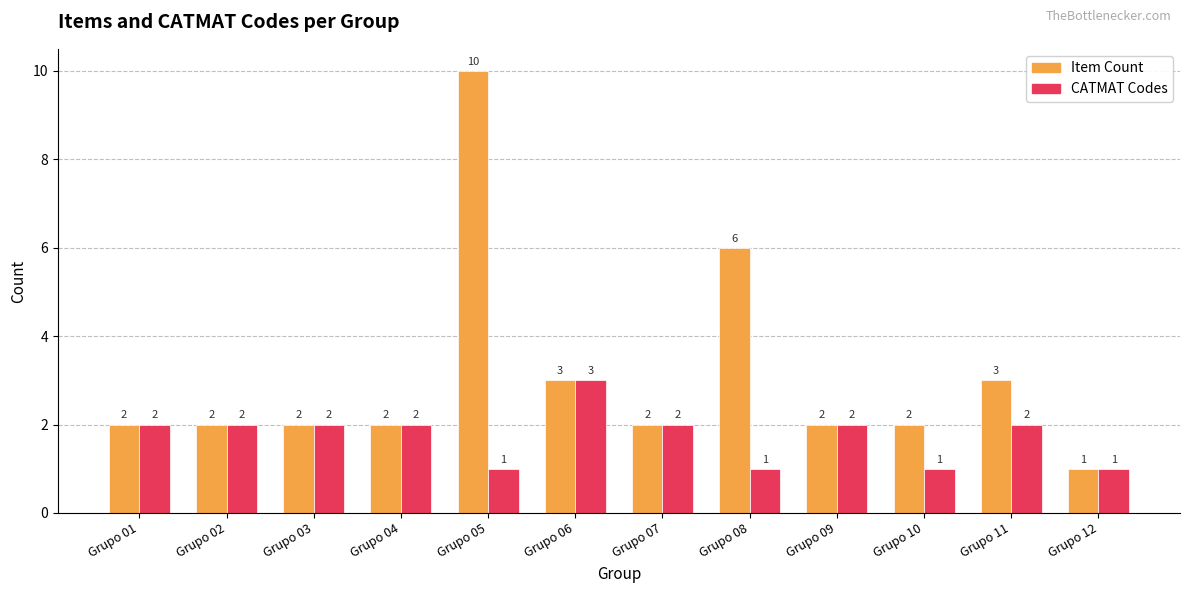

What is the difference between the maximum and minimum values in the Item Count series?

9